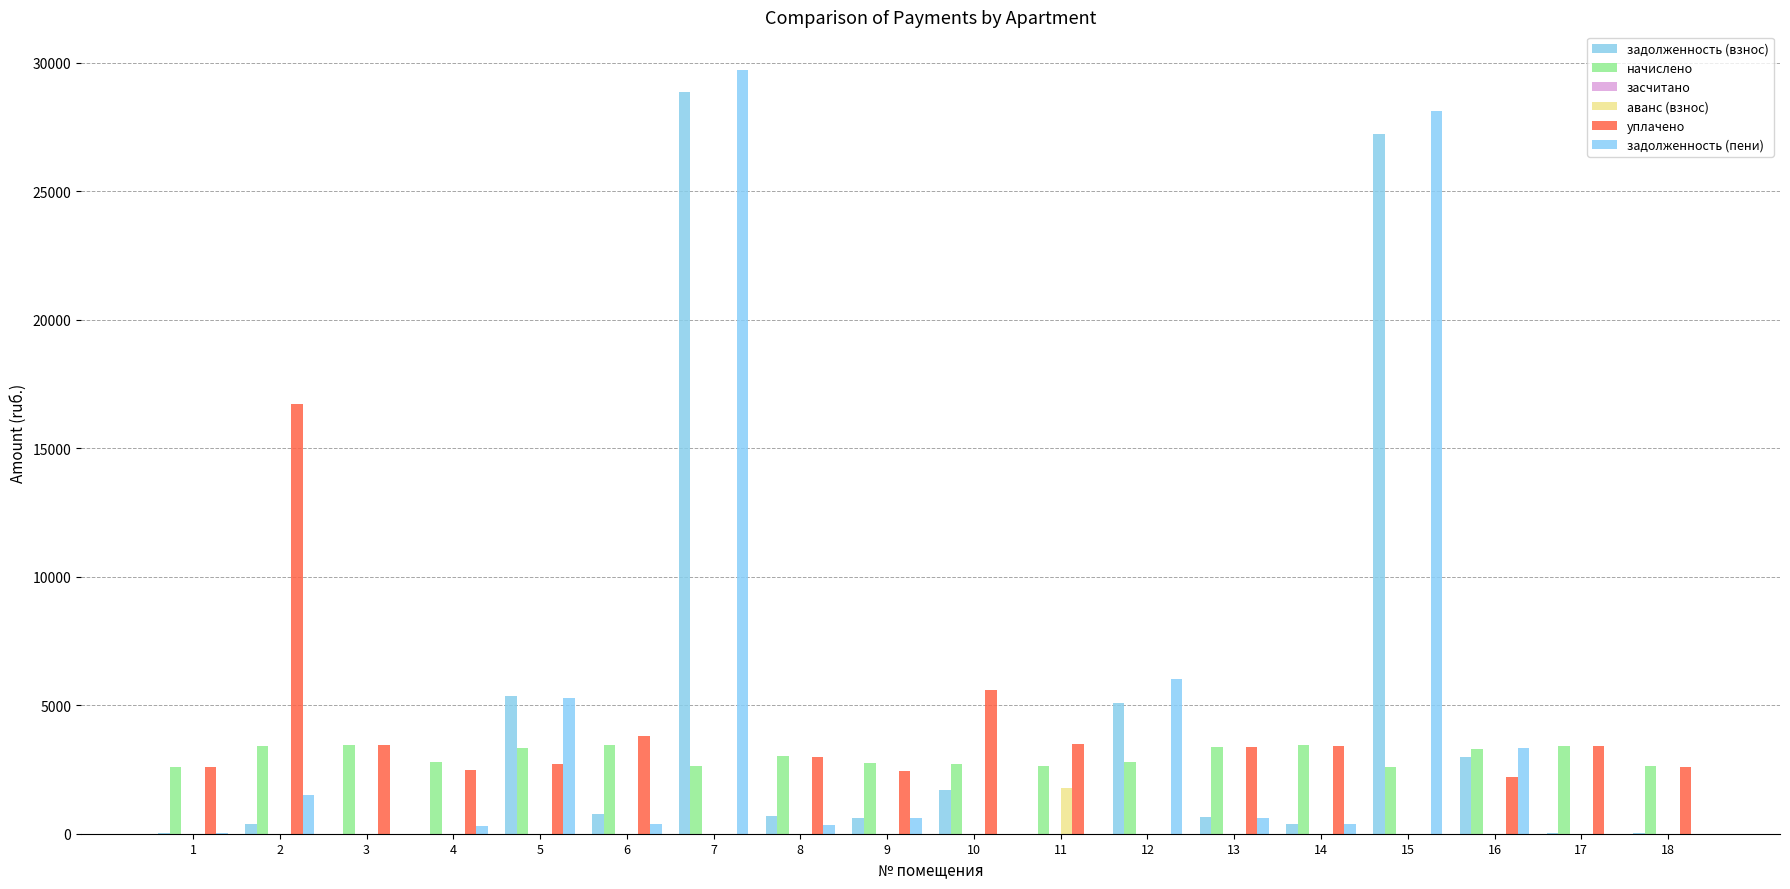

What is the total value across all series at 13?

8052.9